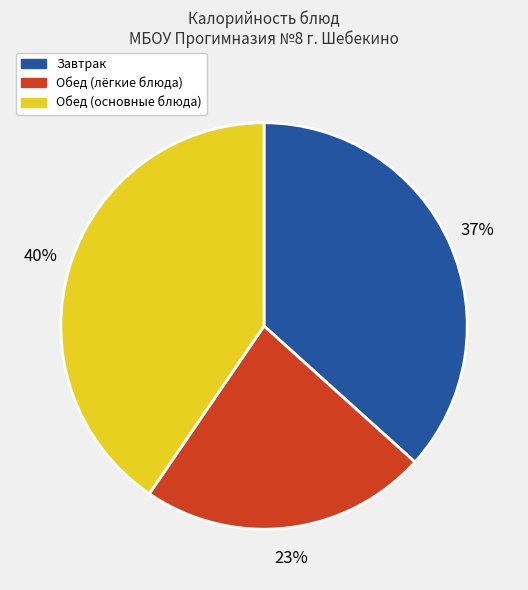

Does Обед (лёгкие блюда) represent more than half of the total?

No